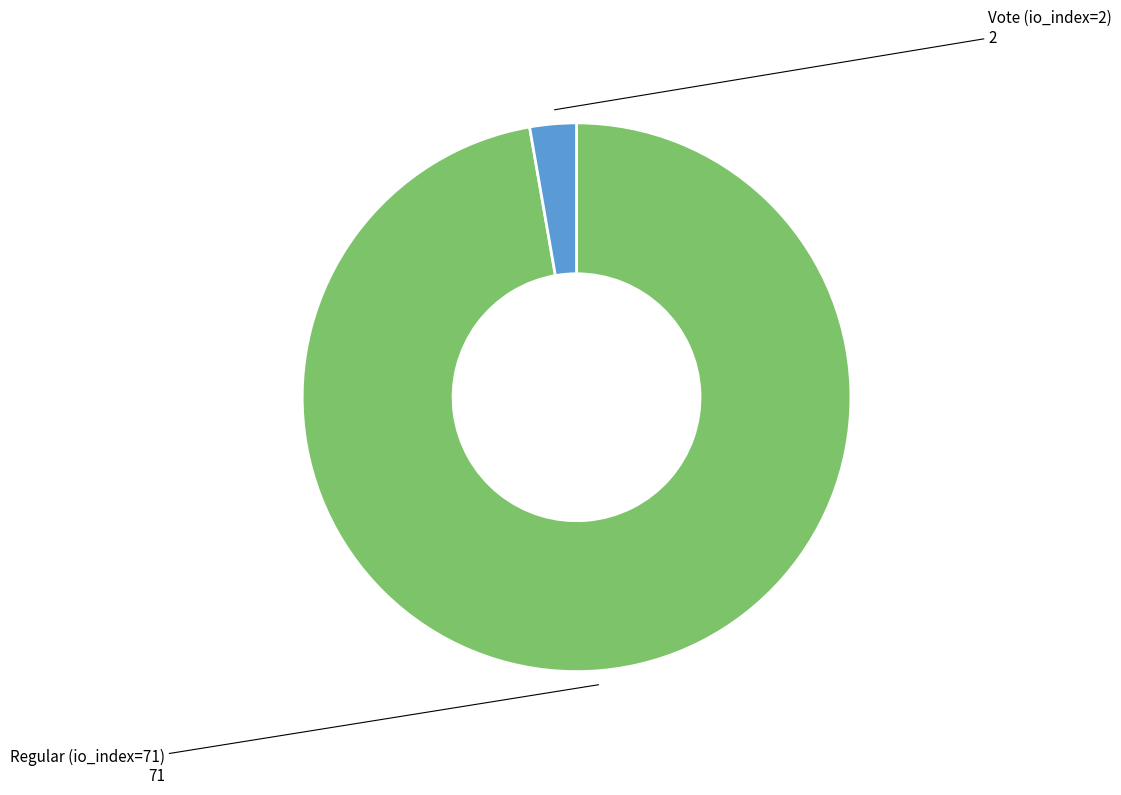

The Vote (io_index=2) slice represents 3% of the pie. True or false?

True